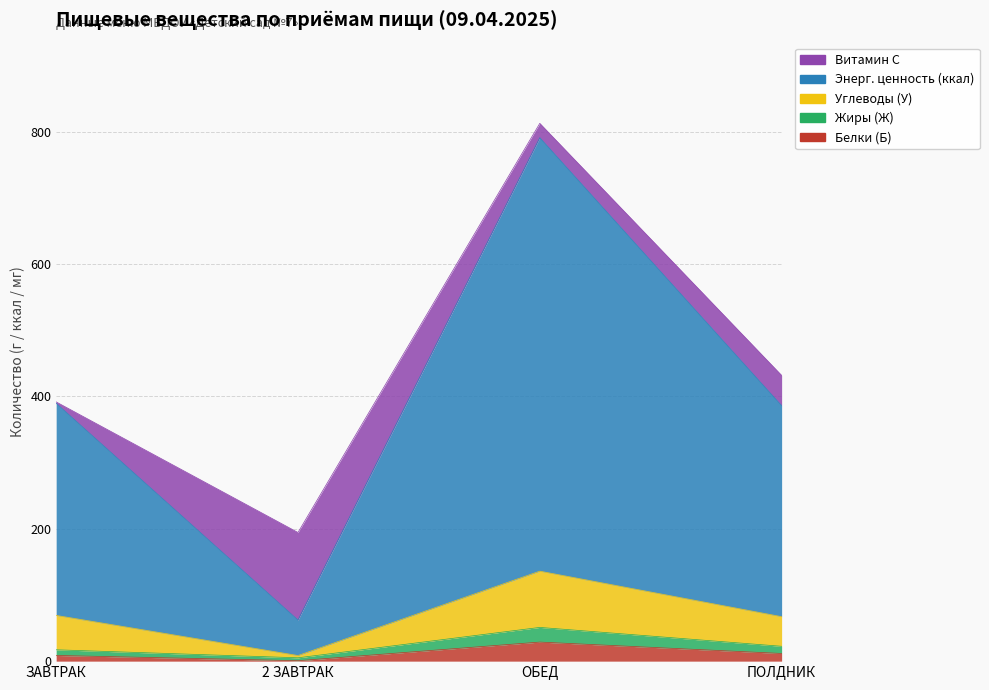

Which category has the highest value across all series?

ОБЕД